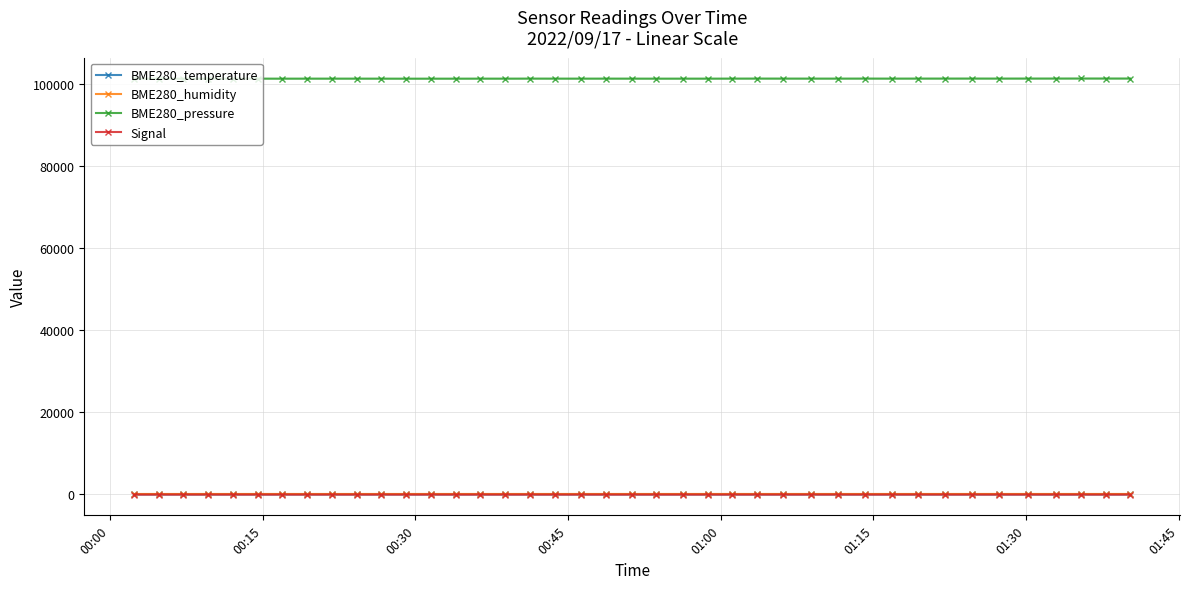

How many interior local peaks does the BME280_temperature series have?

6